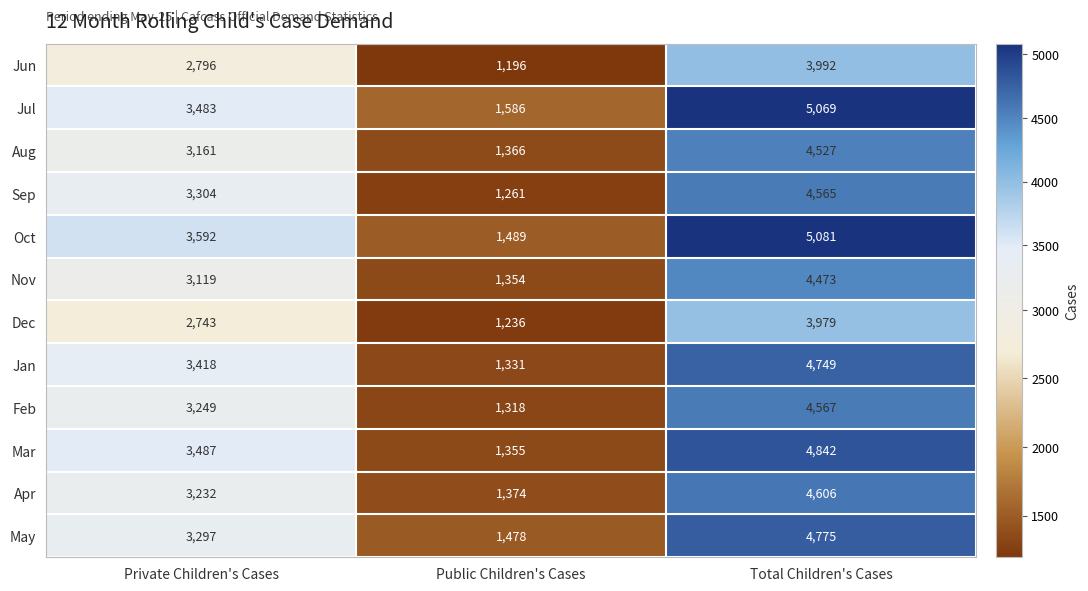

What is the highest value of the Jan series?

4749